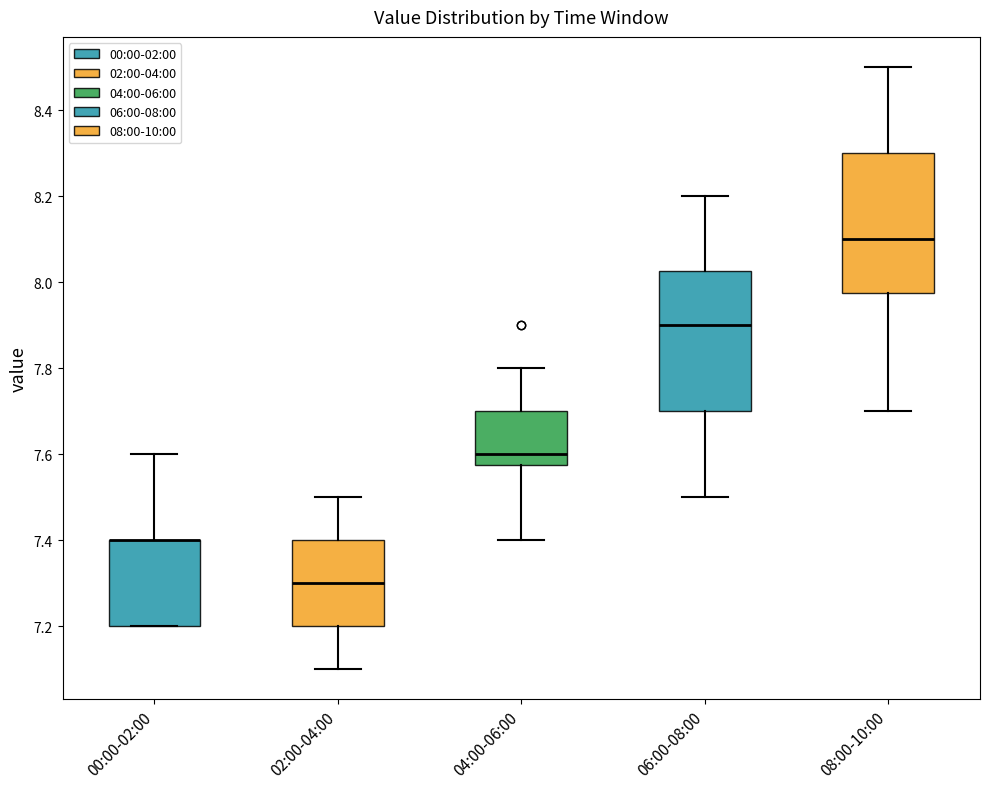

Reading left to right, transcribe this box plot: for each box, give where its median line is, the range the box spans, and where its two whiskers end, as read against the y-axis. The values are not printed on the chart, so give them approximately, as read against the axis.

00:00-02:00: median 7.40 (drawn on the box's upper edge), box 7.20 to 7.40, whiskers 7.20 to 7.60
02:00-04:00: median 7.30, box 7.20 to 7.40, whiskers 7.10 to 7.50
04:00-06:00: median 7.60, box 7.58 to 7.70, whiskers 7.40 to 7.80
06:00-08:00: median 7.90, box 7.70 to 8.02, whiskers 7.50 to 8.20
08:00-10:00: median 8.10, box 7.98 to 8.30, whiskers 7.70 to 8.50